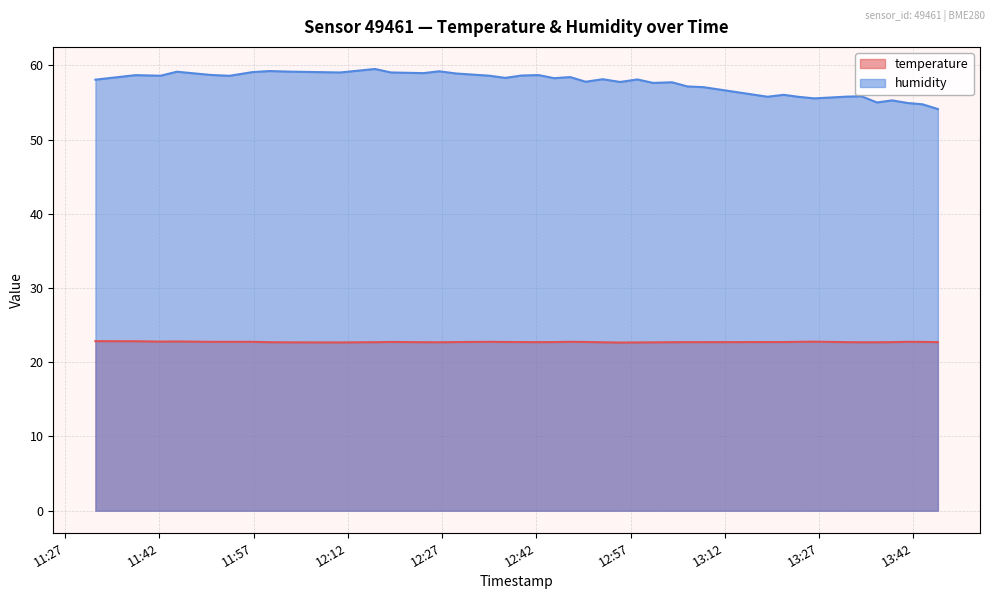

What is the sum of all humidity values?

2305.0